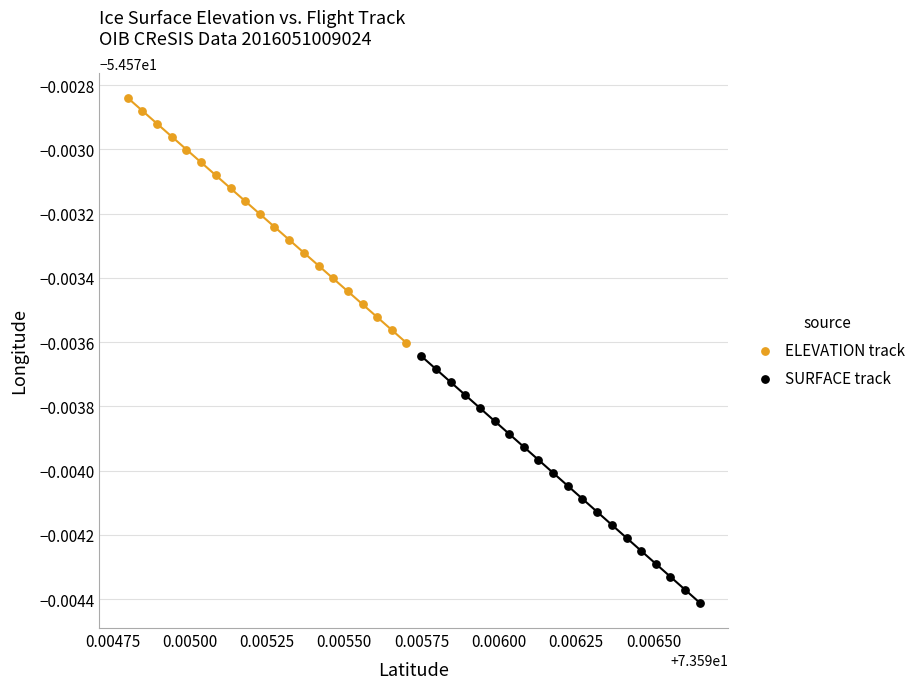

What are all the series names shown in the legend?

ELEVATION track, SURFACE track